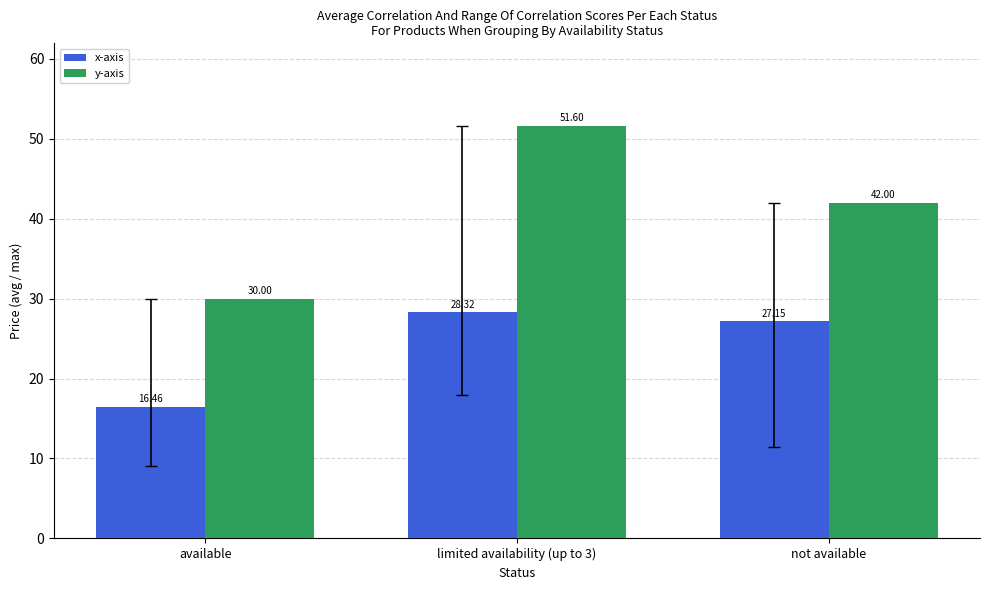

At which label is y-axis closest to 40?

not available